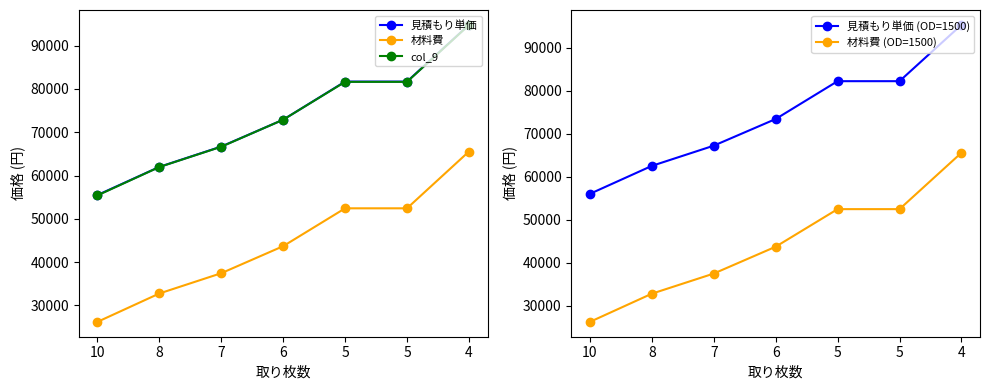

True or false: 見積もり単価 (OD=1500) and 材料費 (OD=1500) intersect in this chart.

False